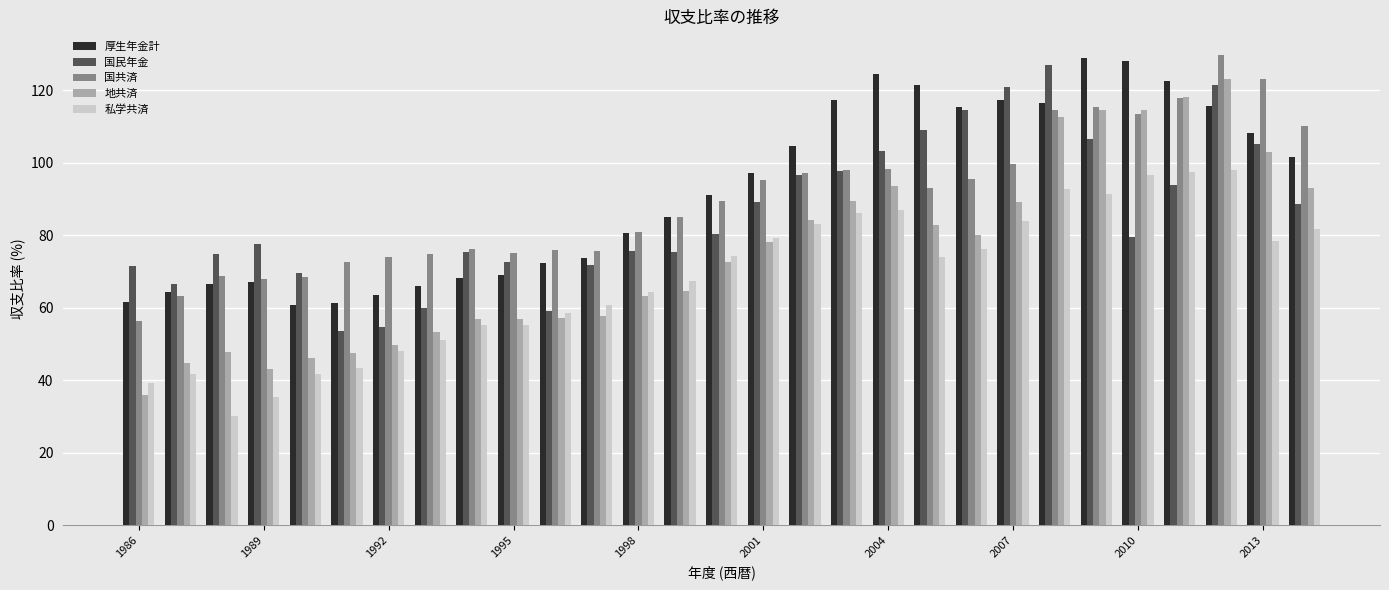

What is the smallest value displayed?

30.2